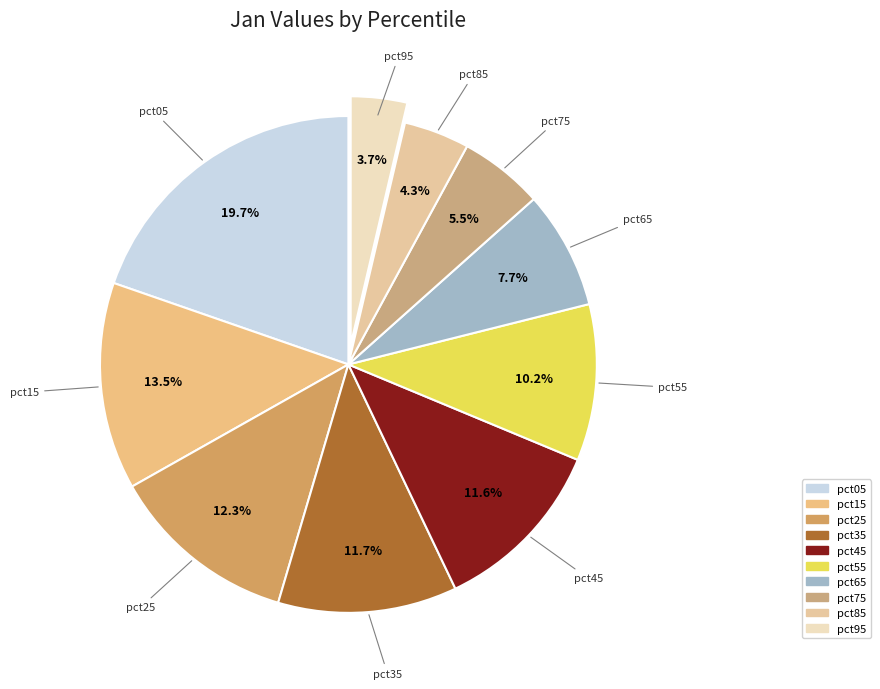

The pct05 slice represents 20% of the pie. True or false?

True